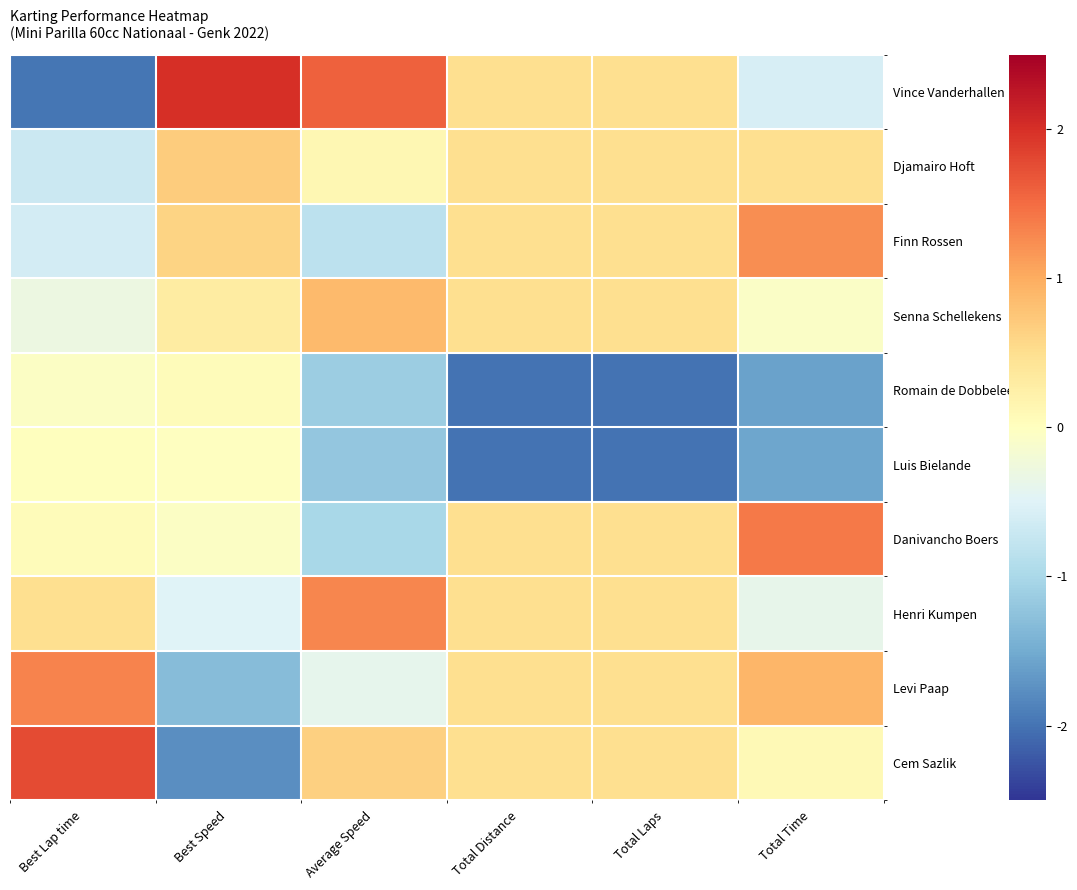

At which category does the chart reach its minimum across all series?

Total Distance